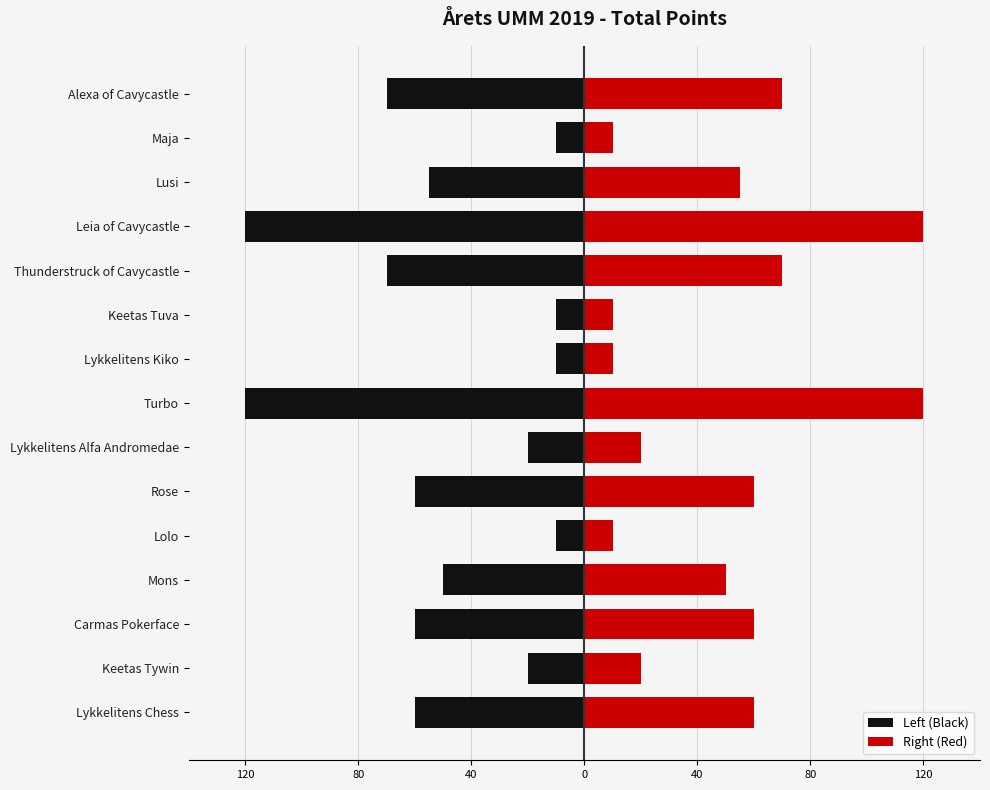

What is the greatest value displayed?

120